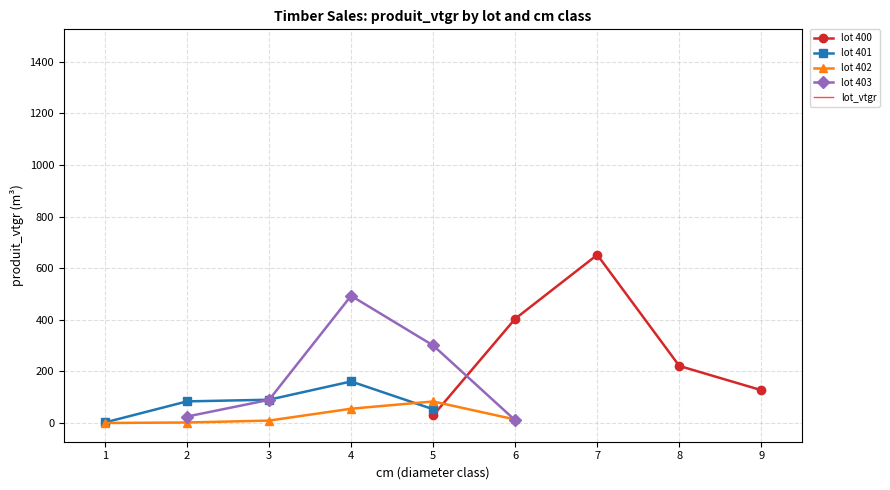

What is the value of the lot 400 point at the 3rd from the left?

651.7